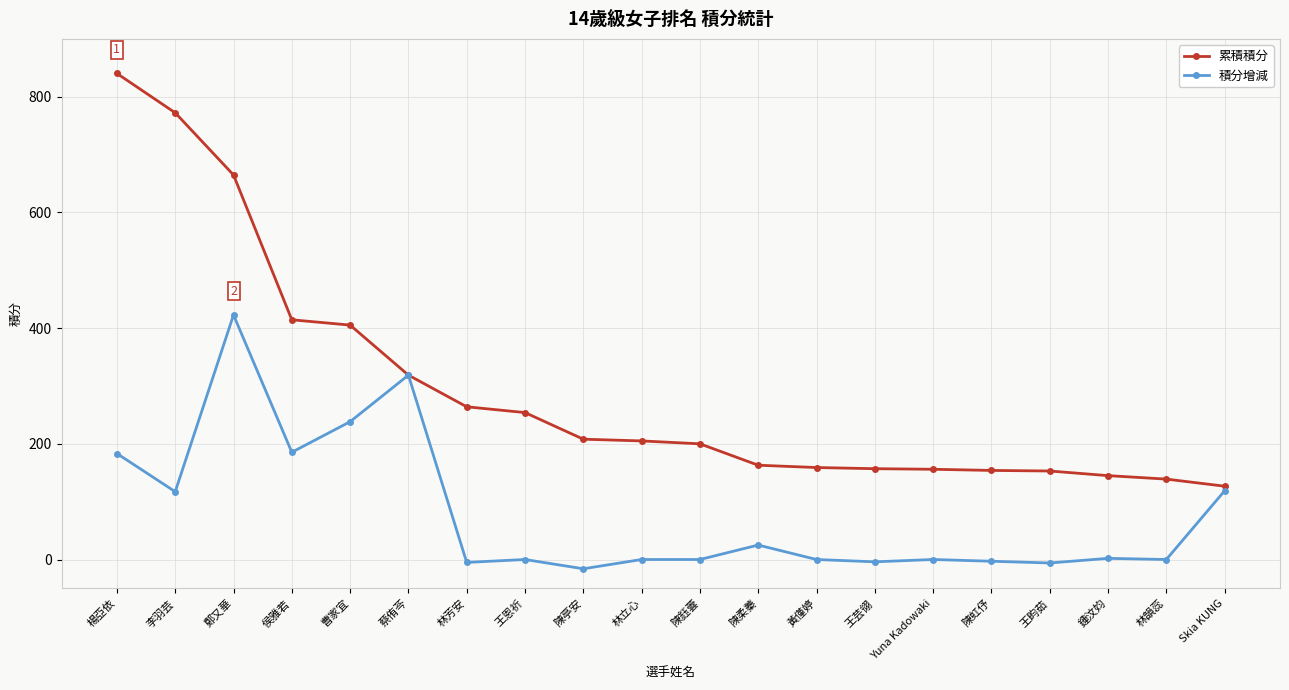

What position from the right is 王芸翎?

7